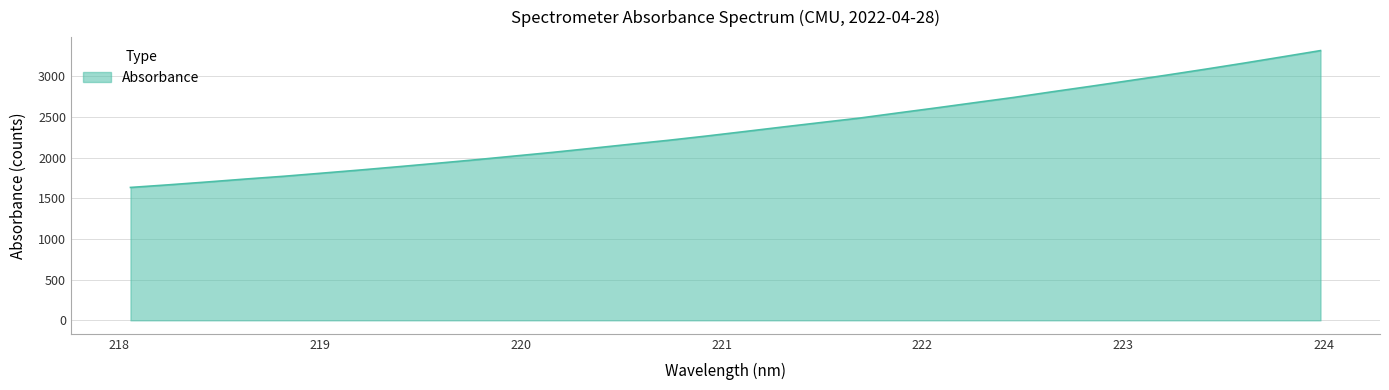

Reading right to left, extract all data points from this chart.

3315.3	3237.8	3161.0	3086.8	3014.8	2944.9	2875.9	2808.8	2739.5	2676.2	2612.1	2550.1	2486.9	2432.2	2377.2	2321.0	2265.4	2212.5	2163.8	2113.8	2065.0	2019.6	1974.2	1931.2	1889.3	1848.4	1809.5	1771.0	1736.8	1700.4	1665.7	1633.2